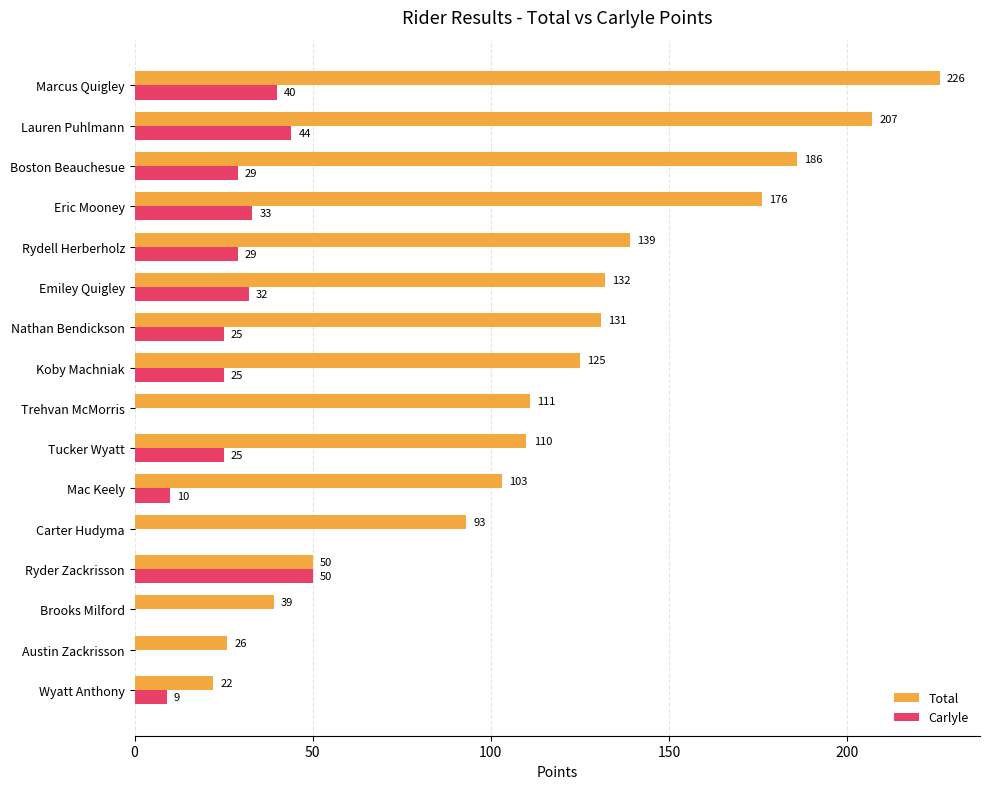

Between Rydell Herberholz and Tucker Wyatt, which series saw the biggest shift?

Total